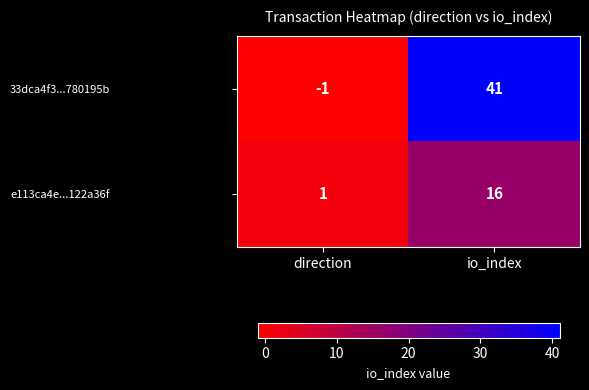

How many distinct data groups are displayed?

2